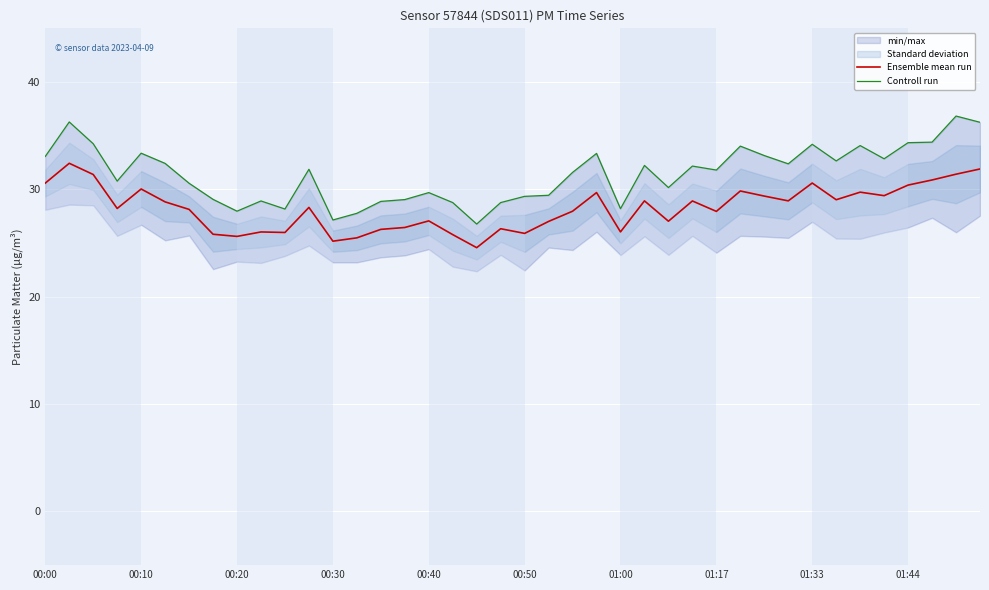

What is the maximum value for Ensemble mean run?

32.4